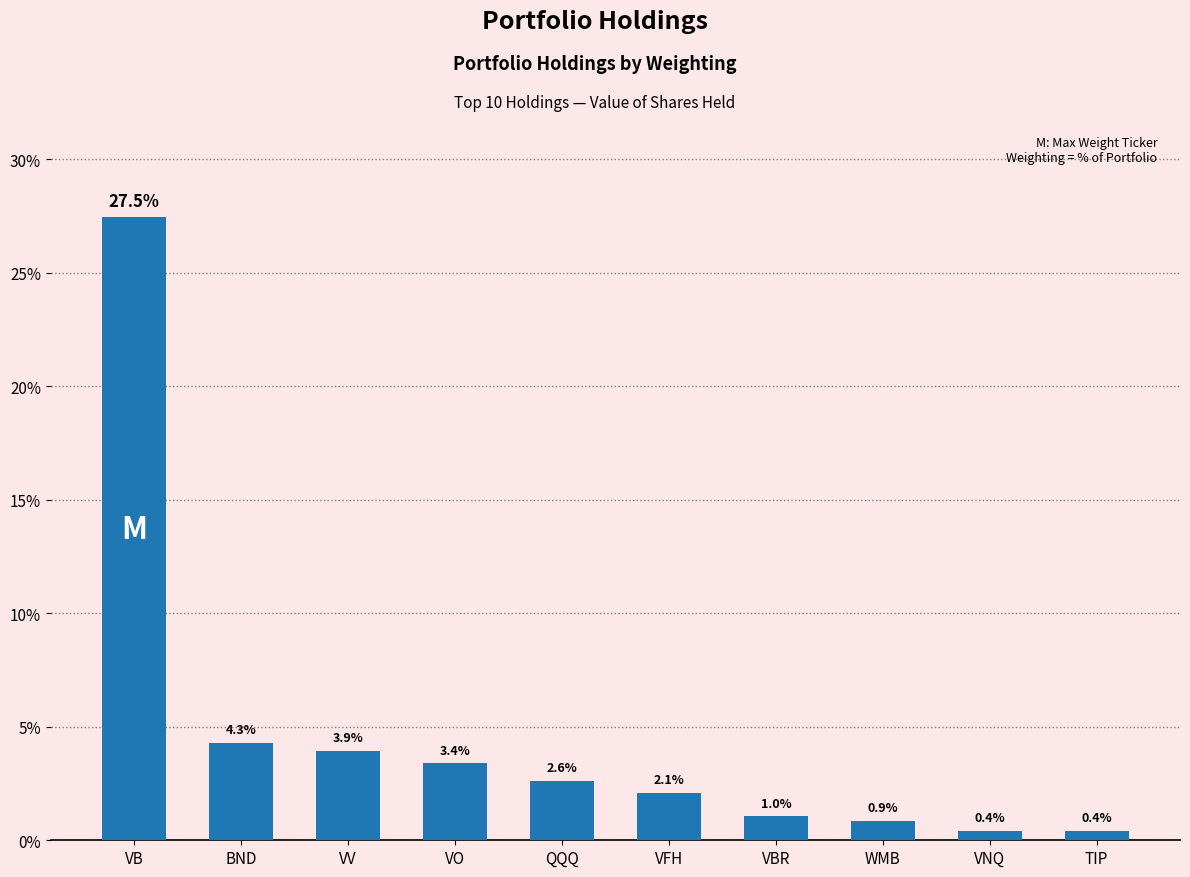

What is the change in value from WMB to TIP?

-0.5